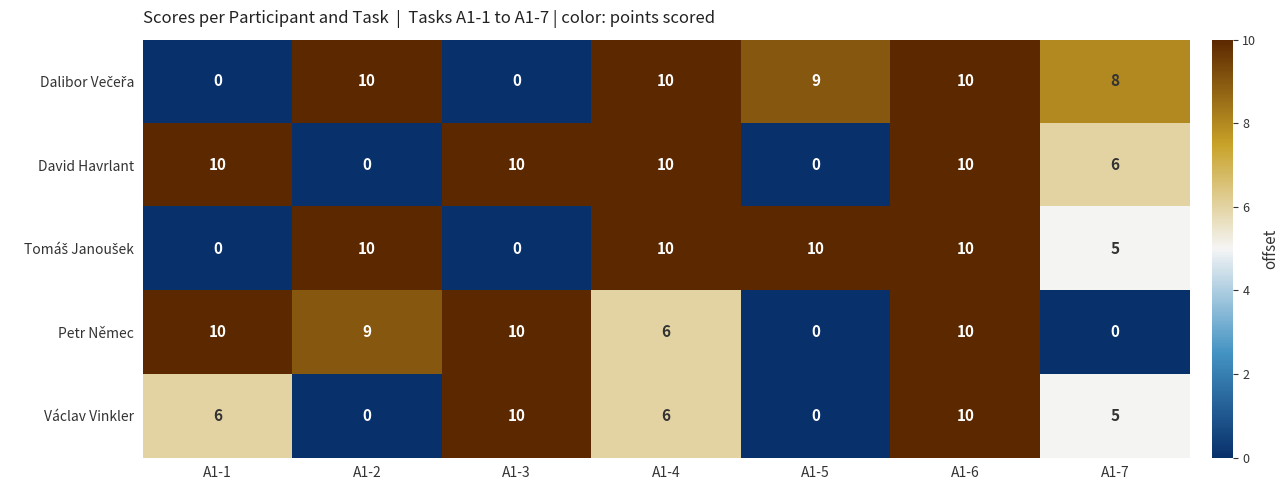

What is the total value across all series at A1-2?

29